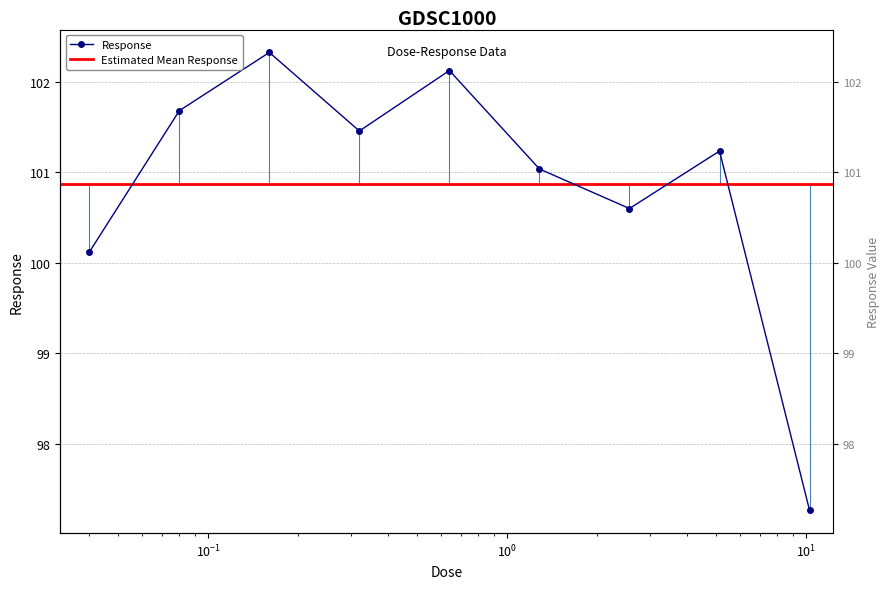

What is the average value?

100.9